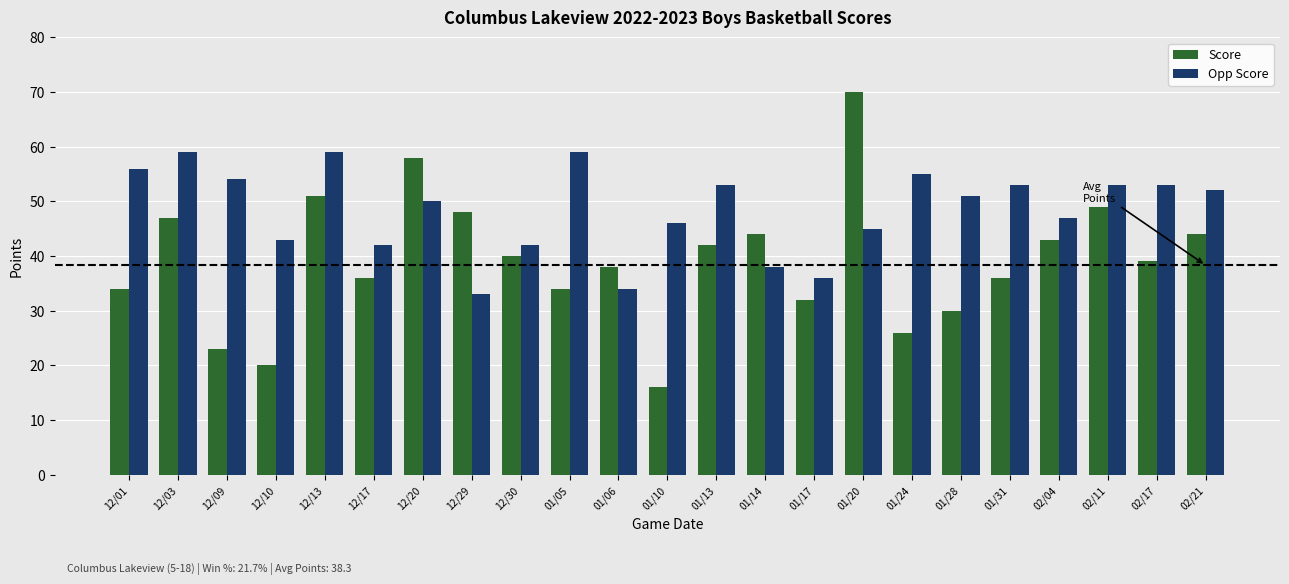

How many values in the Opp Score series are below 51?

11